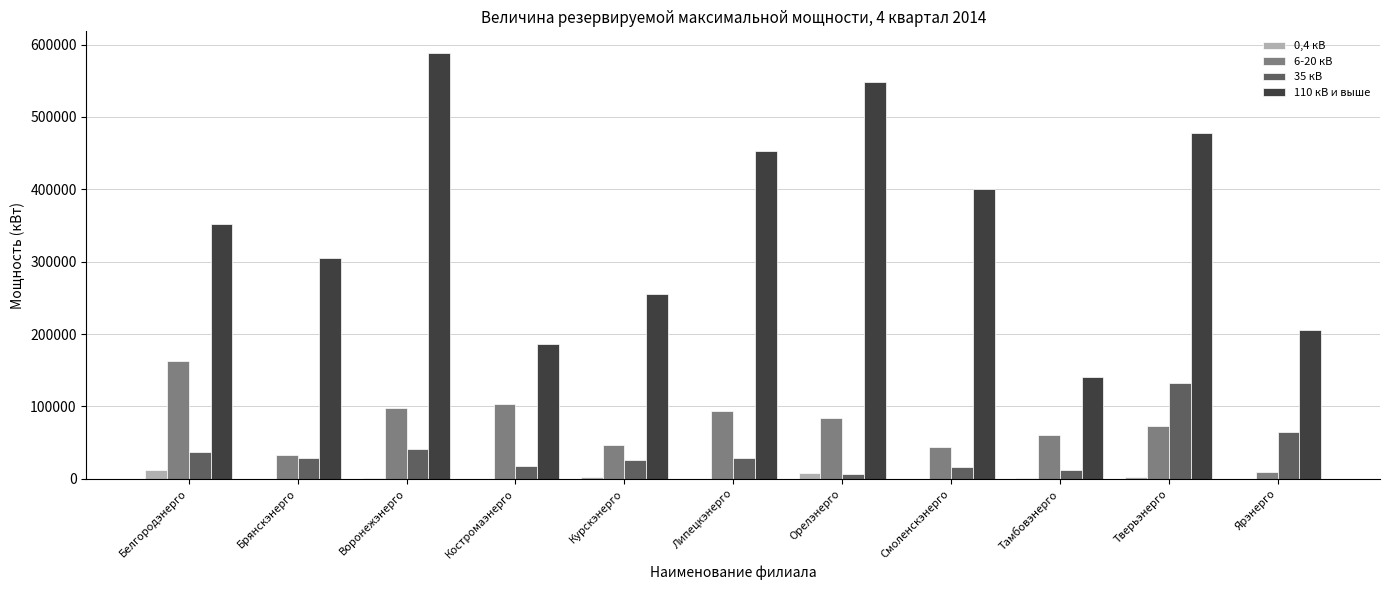

Which category has the highest value across all series?

Воронежэнерго